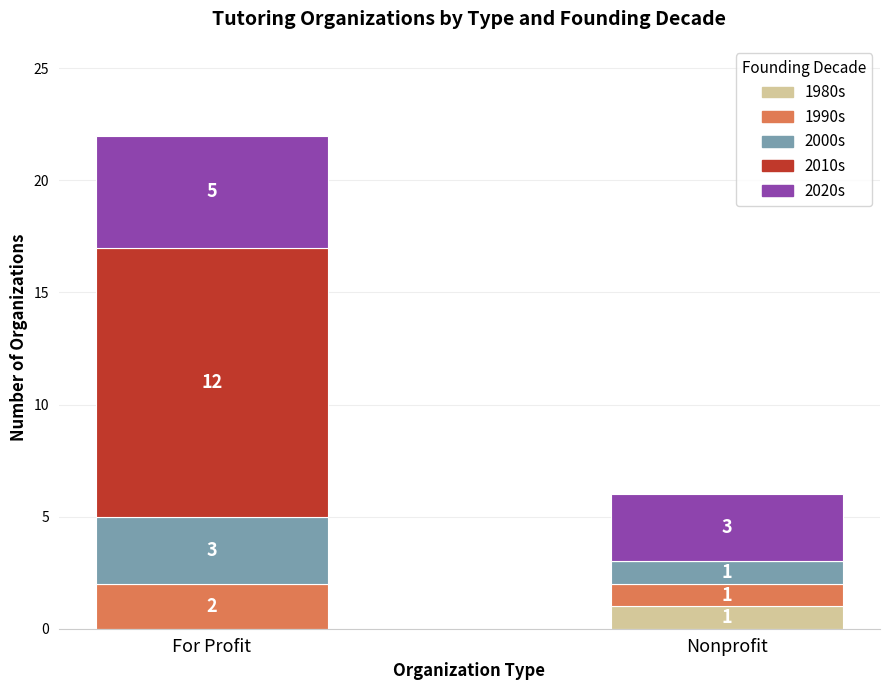

Where is 1980s nearest to the value 0?

For Profit